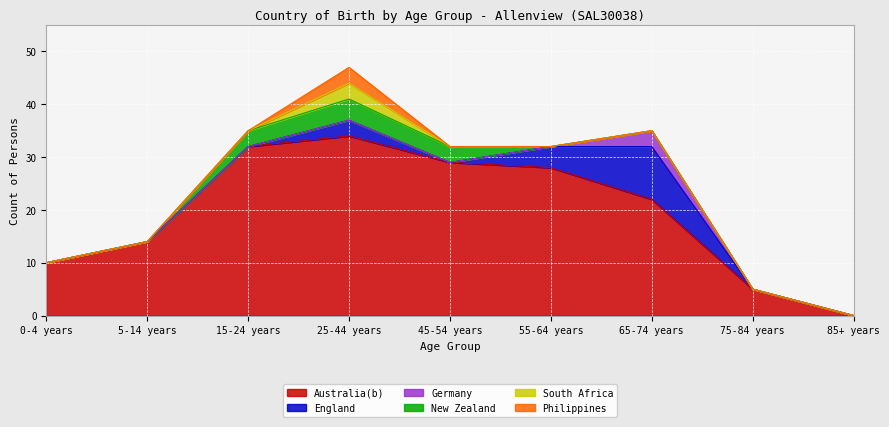

Reading right to left, what are all the values shown in this chart?

Australia(b): 85+ years=0	75-84 years=5	65-74 years=22	55-64 years=28	45-54 years=29	25-44 years=34	15-24 years=32	5-14 years=14	0-4 years=10
England: 85+ years=0	75-84 years=0	65-74 years=10	55-64 years=4	45-54 years=0	25-44 years=3	15-24 years=0	5-14 years=0	0-4 years=0
Germany: 85+ years=0	75-84 years=0	65-74 years=3	55-64 years=0	45-54 years=0	25-44 years=0	15-24 years=0	5-14 years=0	0-4 years=0
New Zealand: 85+ years=0	75-84 years=0	65-74 years=0	55-64 years=0	45-54 years=3	25-44 years=4	15-24 years=3	5-14 years=0	0-4 years=0
South Africa: 85+ years=0	75-84 years=0	65-74 years=0	55-64 years=0	45-54 years=0	25-44 years=3	15-24 years=0	5-14 years=0	0-4 years=0
Philippines: 85+ years=0	75-84 years=0	65-74 years=0	55-64 years=0	45-54 years=0	25-44 years=3	15-24 years=0	5-14 years=0	0-4 years=0